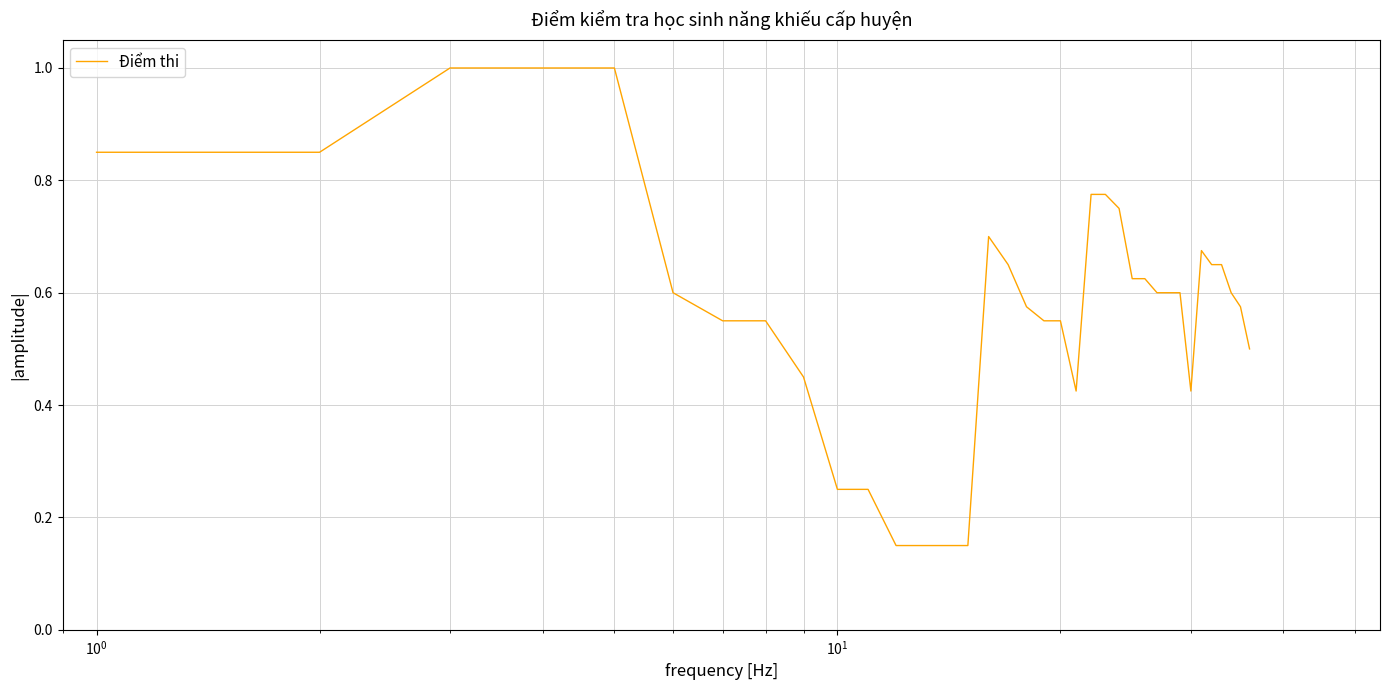

How many lines are shown in the chart?

1